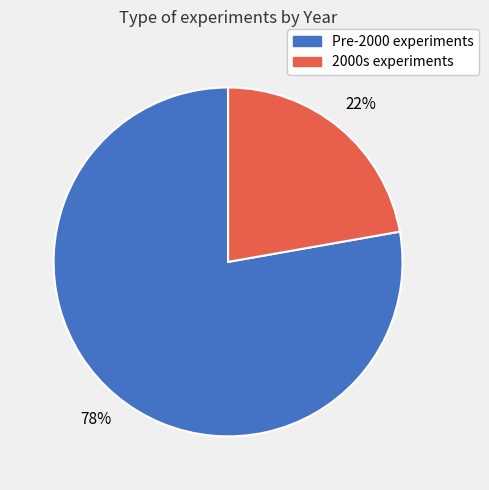

Is there any slice that represents more than half of the pie?

Yes